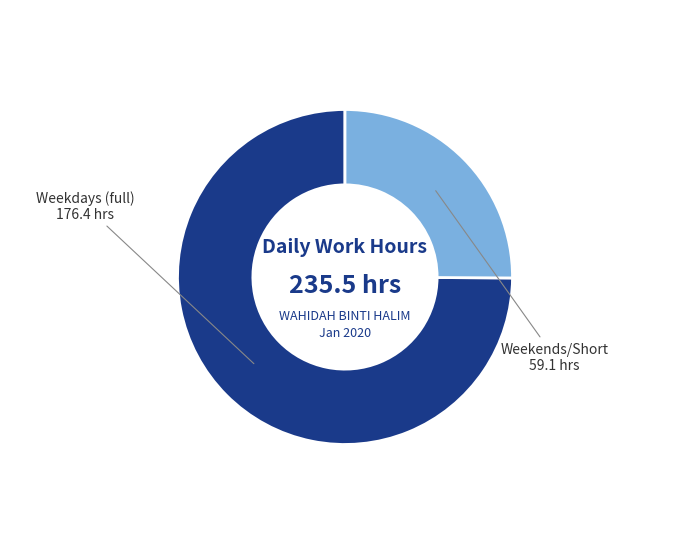

Does any single category account for the majority?

Yes